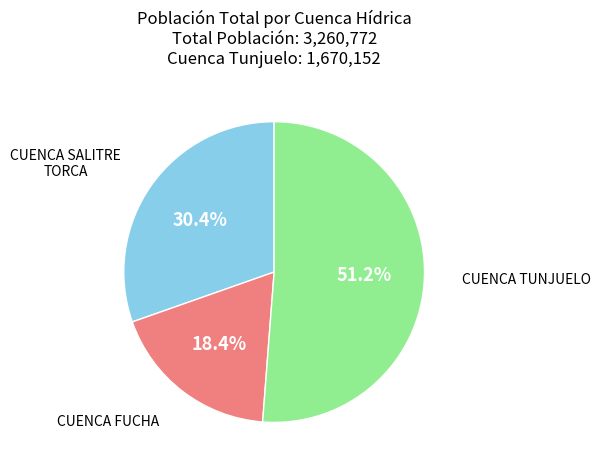

Does any single category account for the majority?

Yes